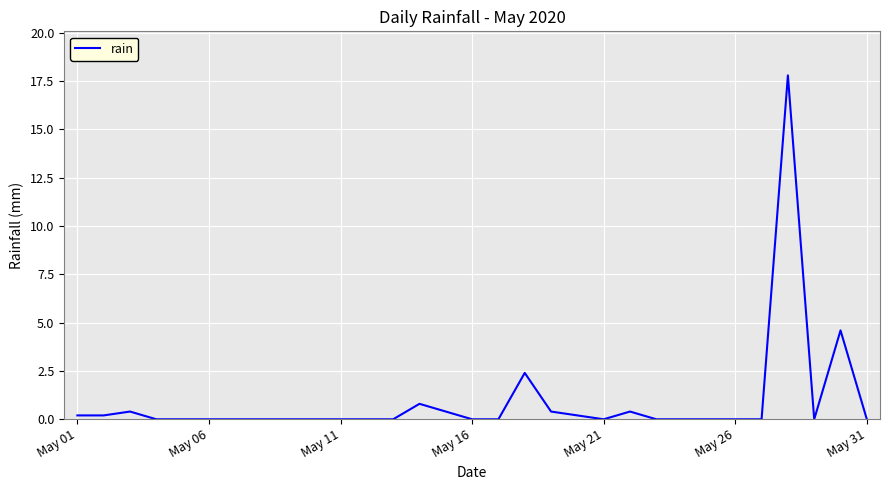

What is the difference between the maximum and minimum values?

17.8